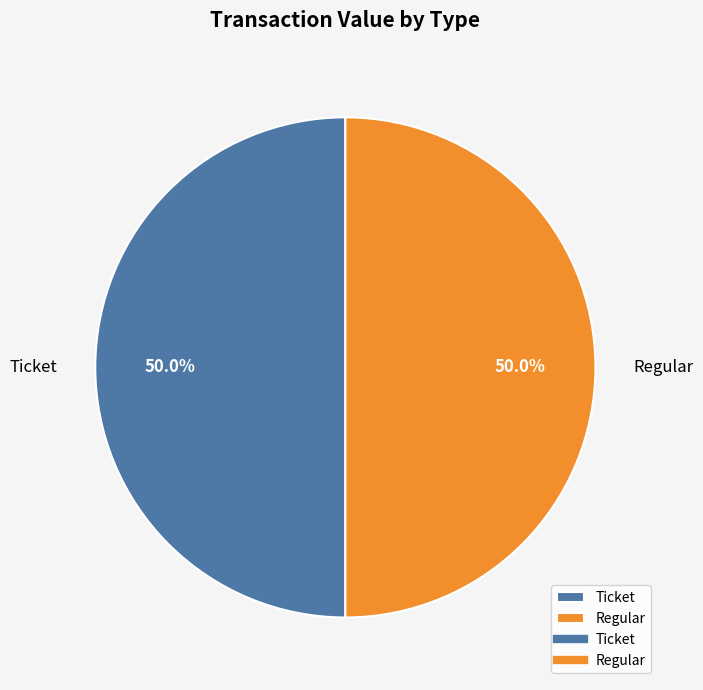

Combined, do Ticket and Regular account for over 50%?

Yes